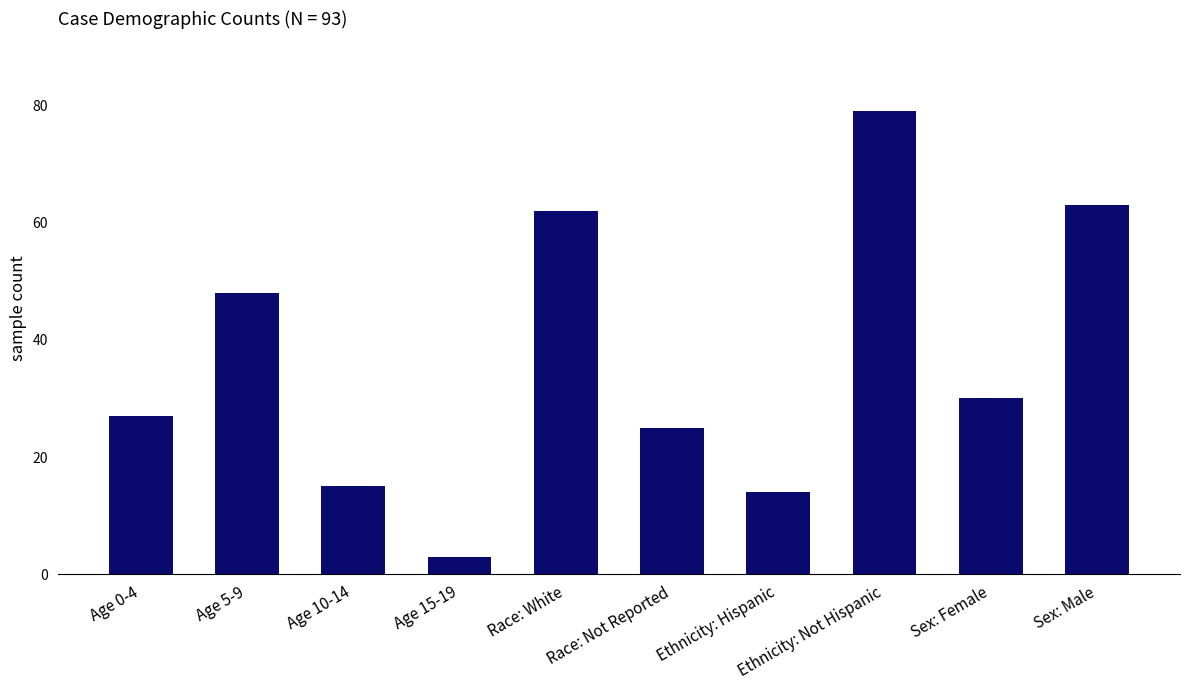

Reading left to right, extract all data points from this chart.

Age 0-4=27	Age 5-9=48	Age 10-14=15	Age 15-19=3	Race: White=62	Race: Not Reported=25	Ethnicity: Hispanic=14	Ethnicity: Not Hispanic=79	Sex: Female=30	Sex: Male=63